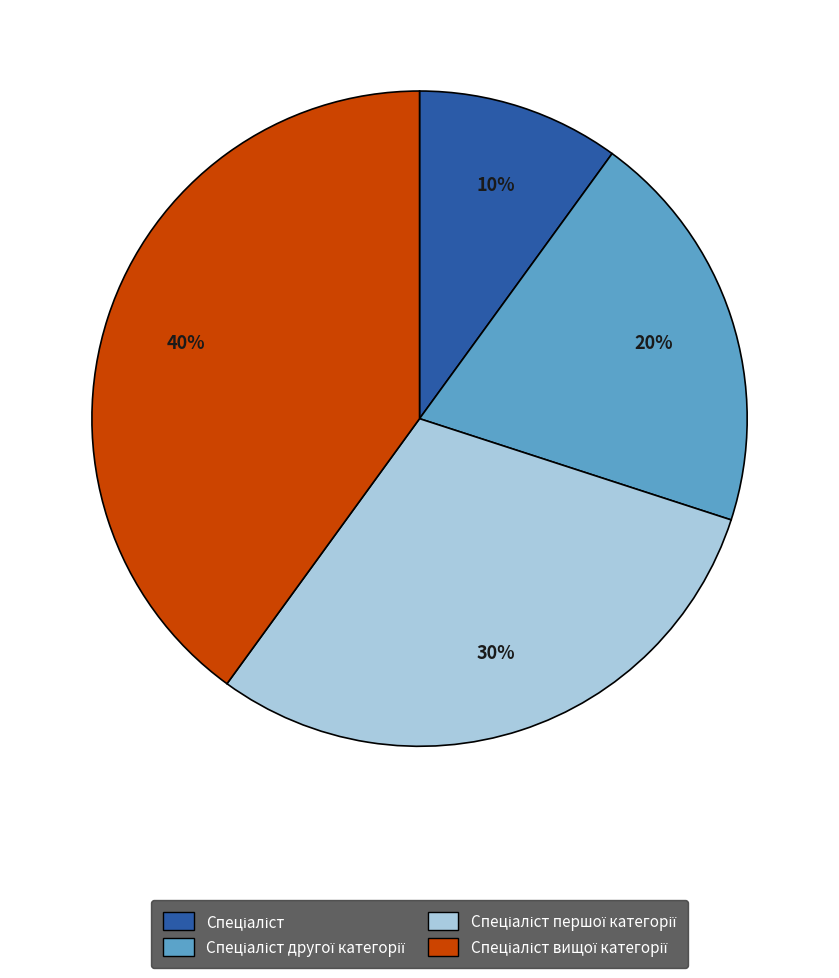

To the nearest percent, what is the average slice percentage?

25%